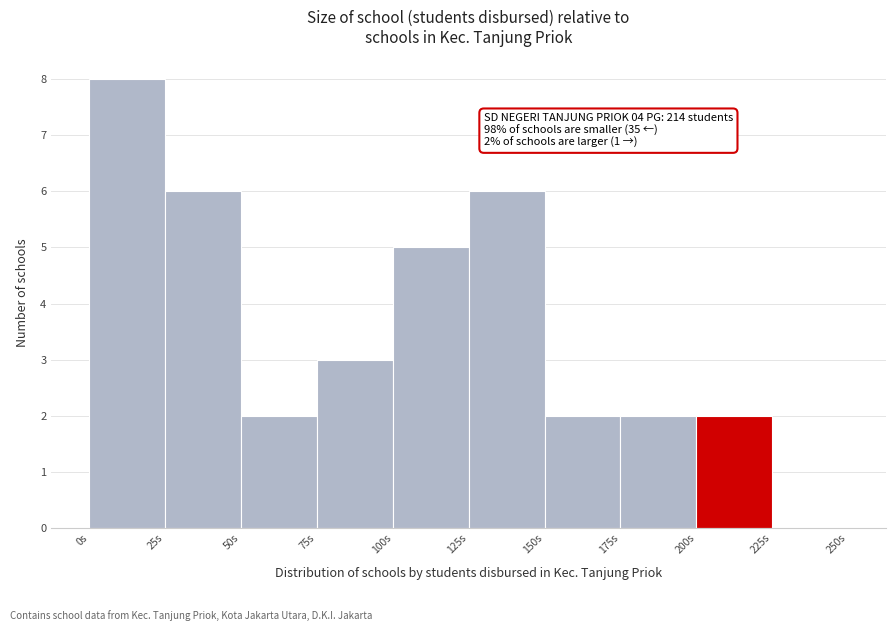

Over which range of the x-axis is the bar tallest?

0 to 25